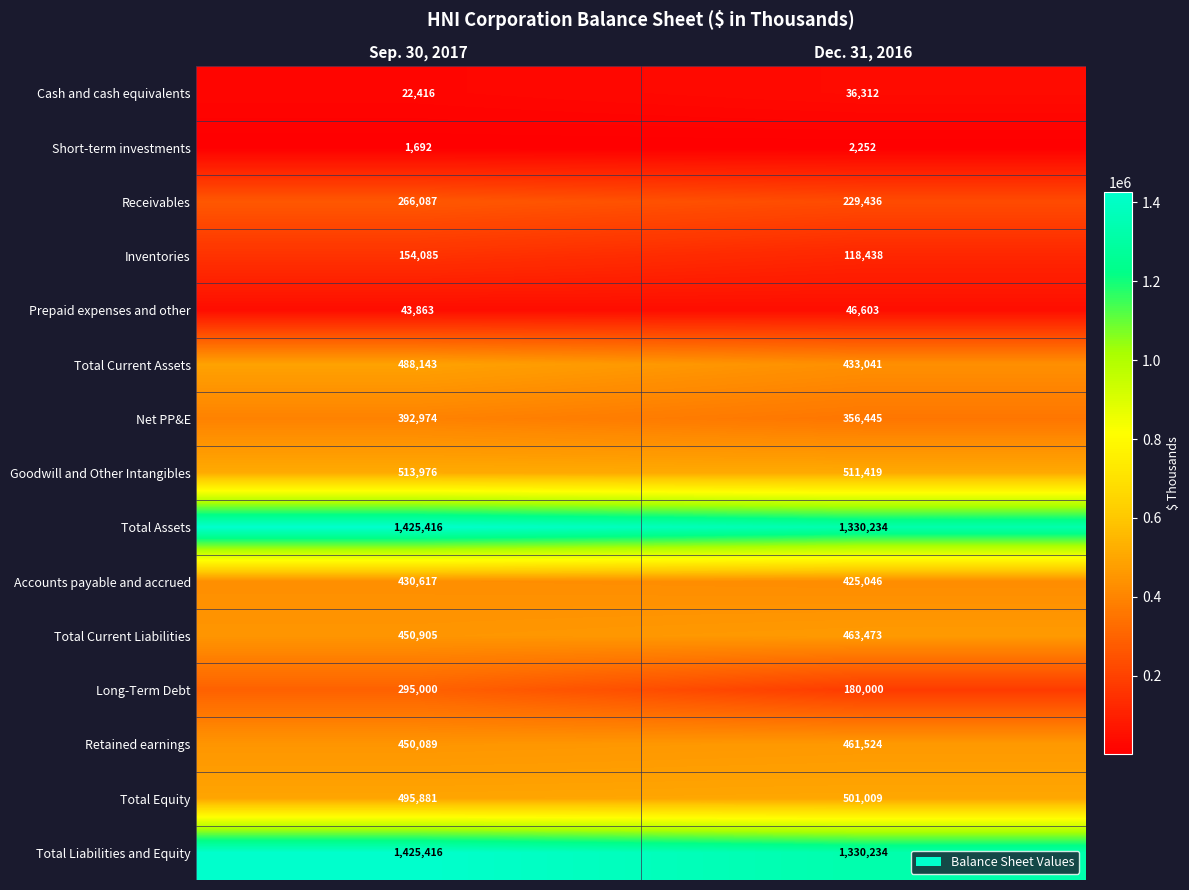

What is the smallest value displayed?

1692